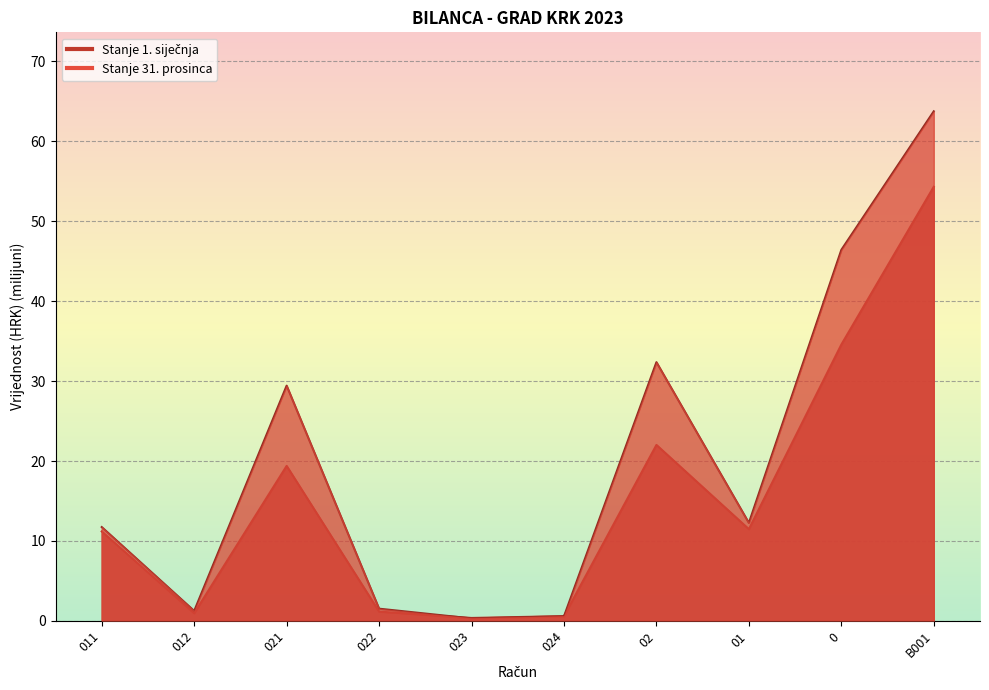

What is the minimum value shown in the chart?

0.3